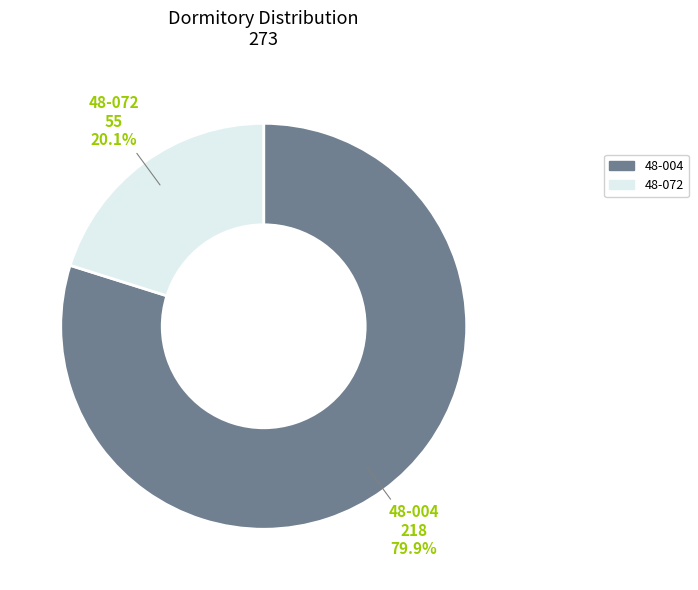

How many segments does this pie chart have?

2